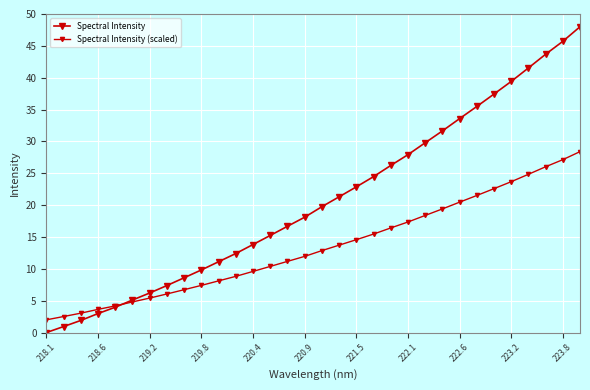

How many lines are shown in the chart?

2